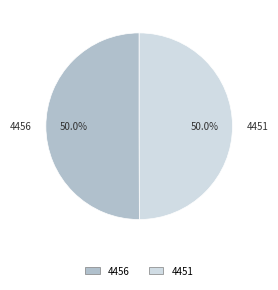

What is the total percentage of 4451 and 4456?

100.0%